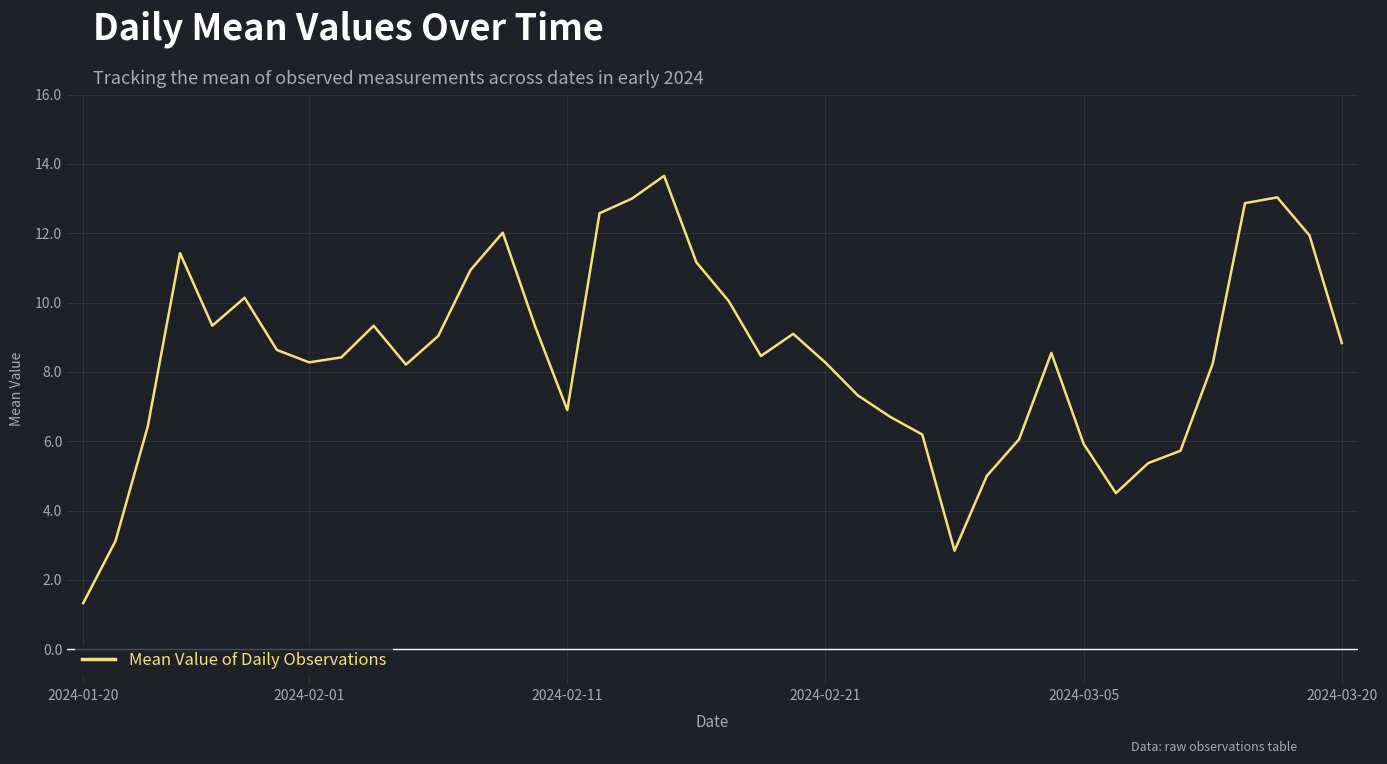

What is the smallest value displayed?

1.3